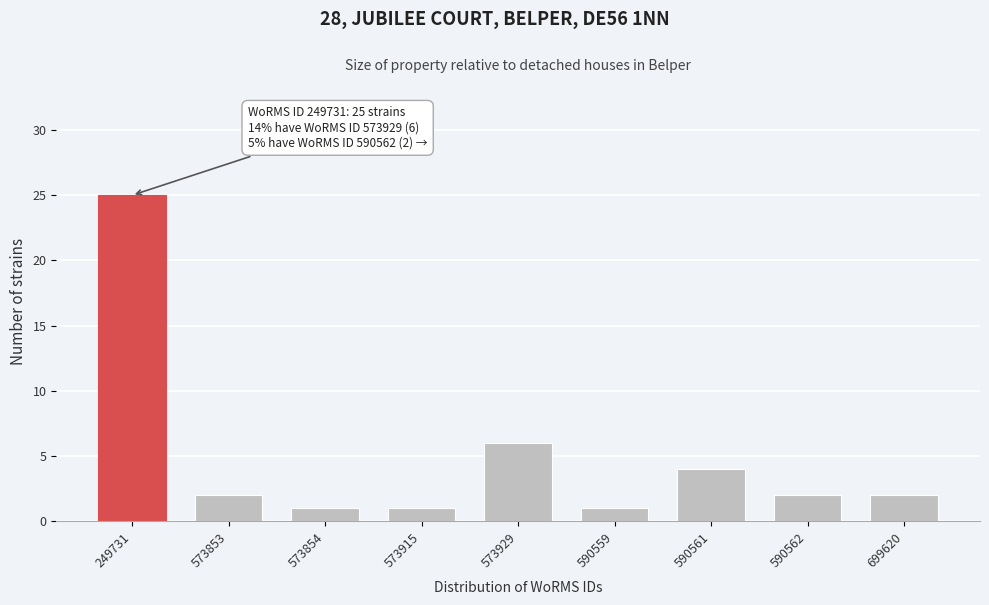

Reading left to right, extract all data points from this chart.

25	2	1	1	6	1	4	2	2